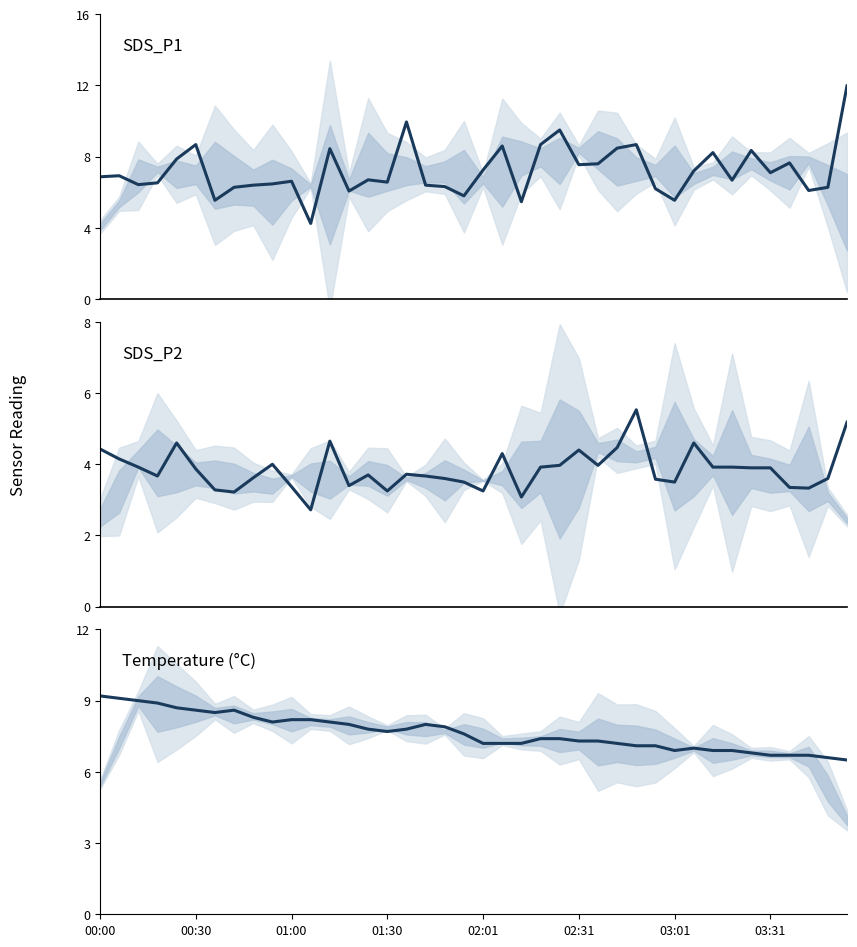

What is the sum of all SDS_P1 values?

288.3